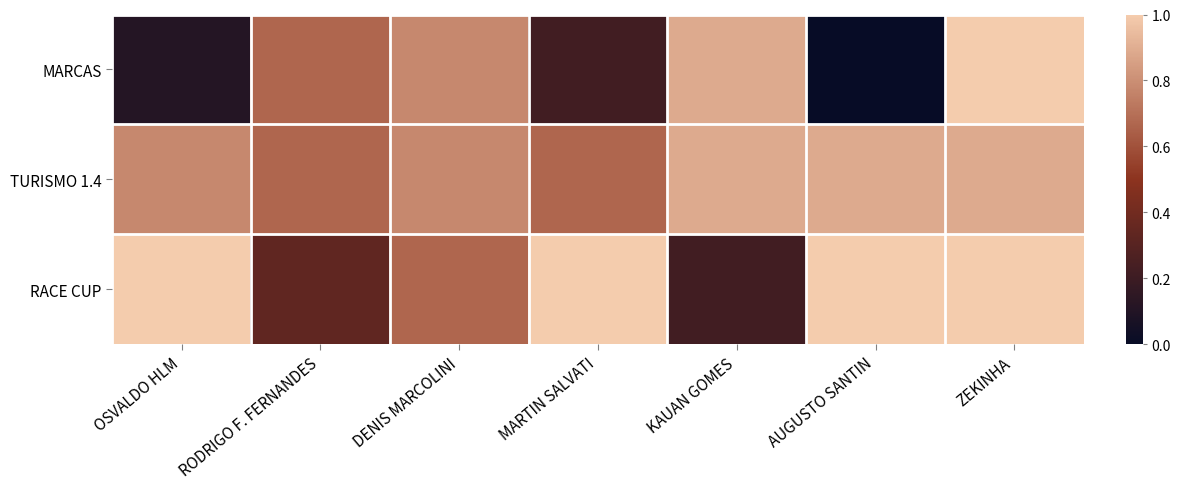

Rank the series by their maximum value, from lowest to highest.

TURISMO 1.4, MARCAS, RACE CUP